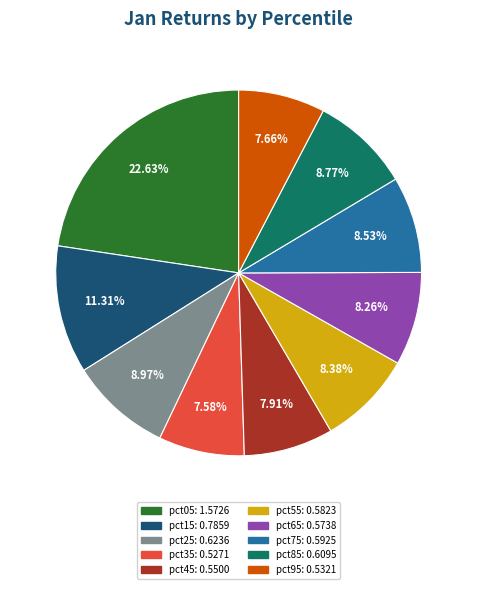

Is it true that pct35 is 17% of the pie?

False